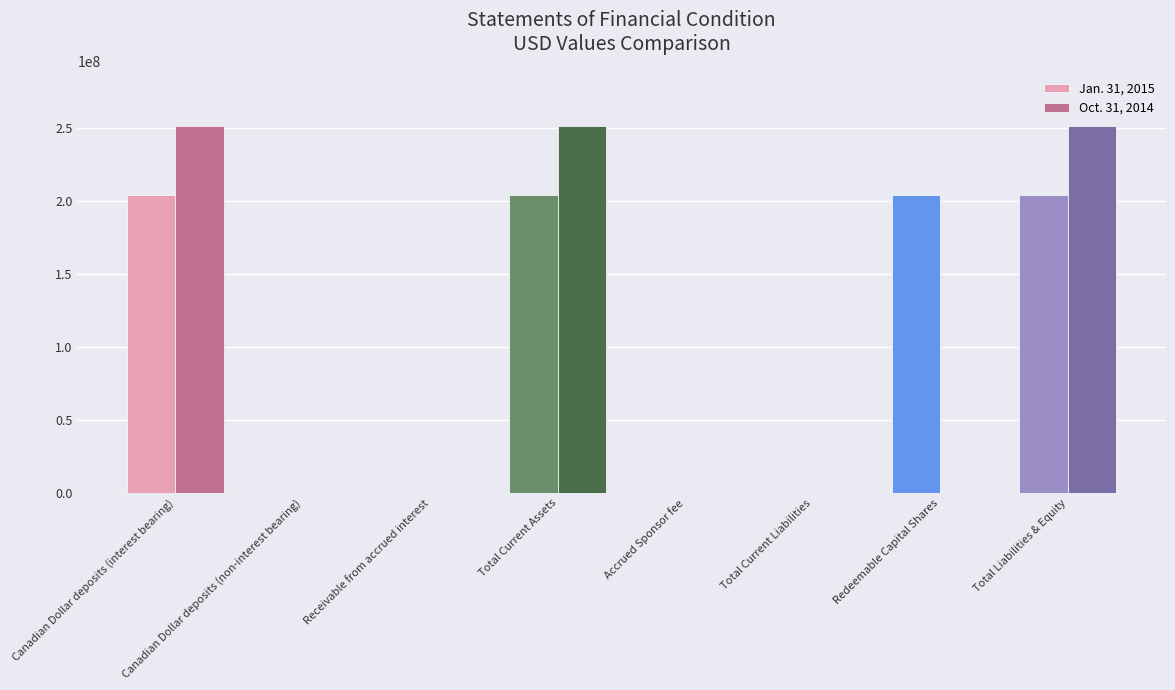

What is the total value across all series at Total Current Assets?

455491859